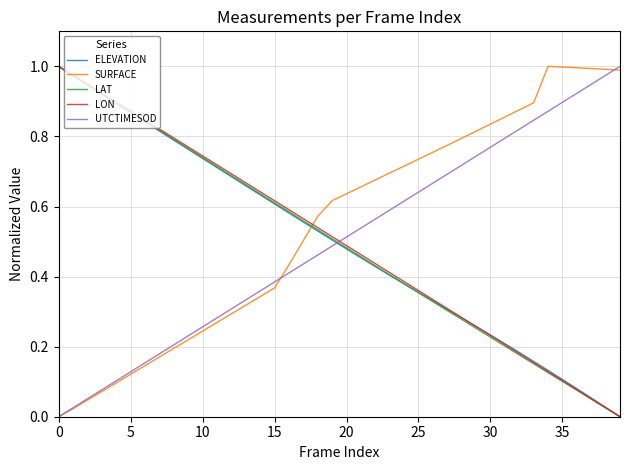

How many lines are shown in the chart?

5